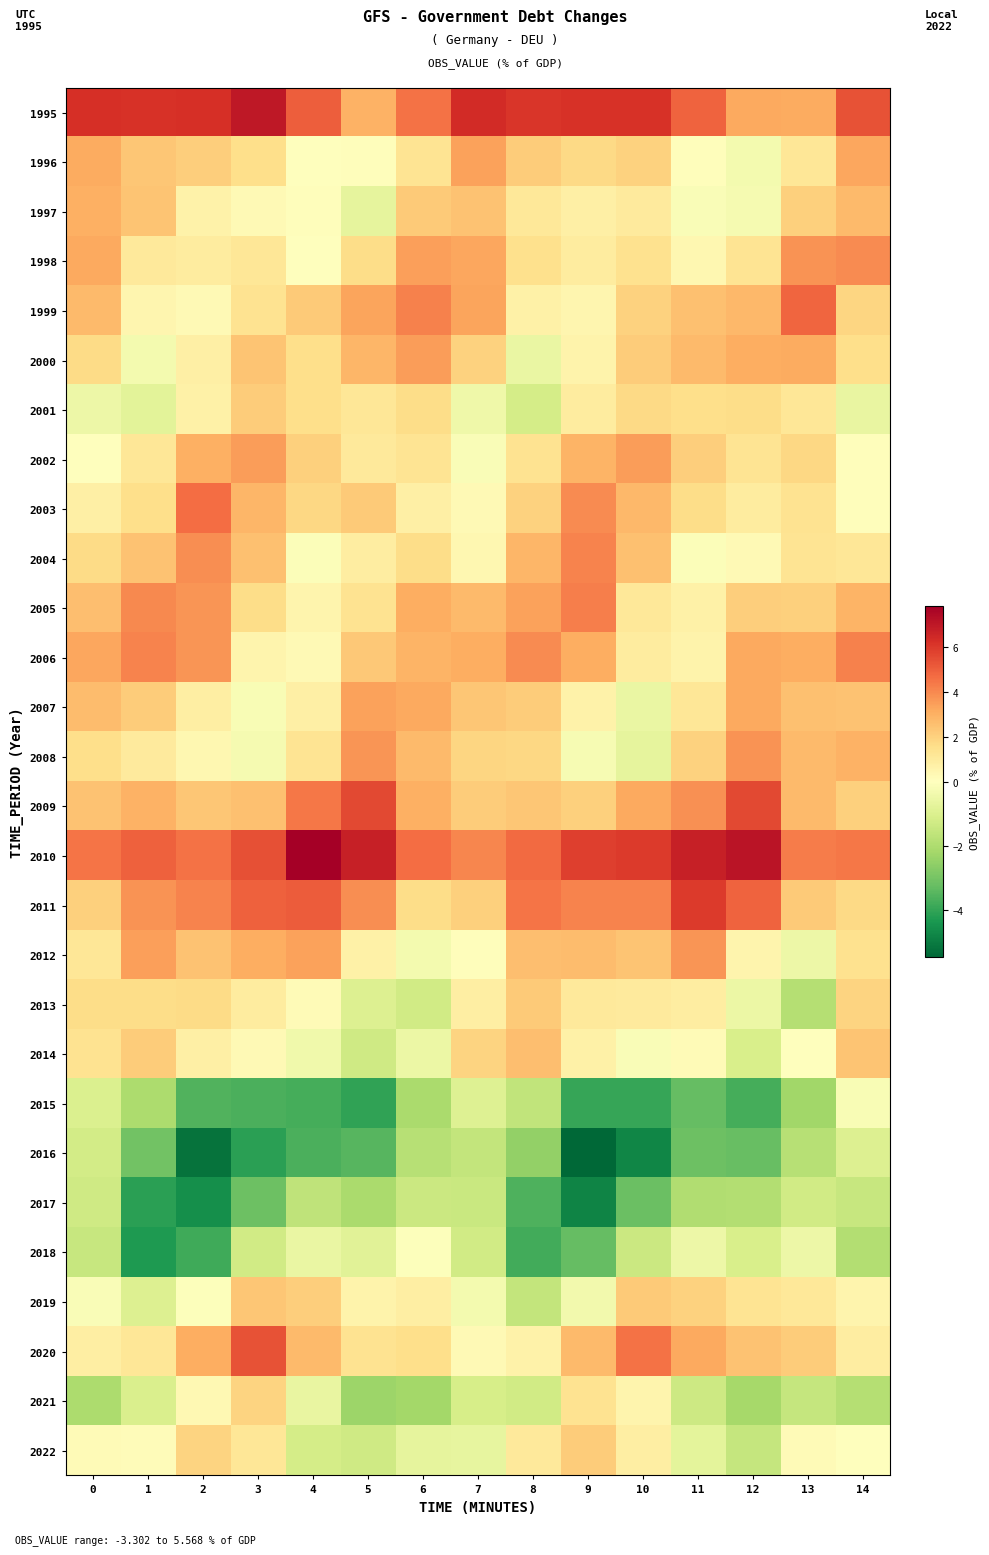

Which series changed the most between 1 and 3?

2020